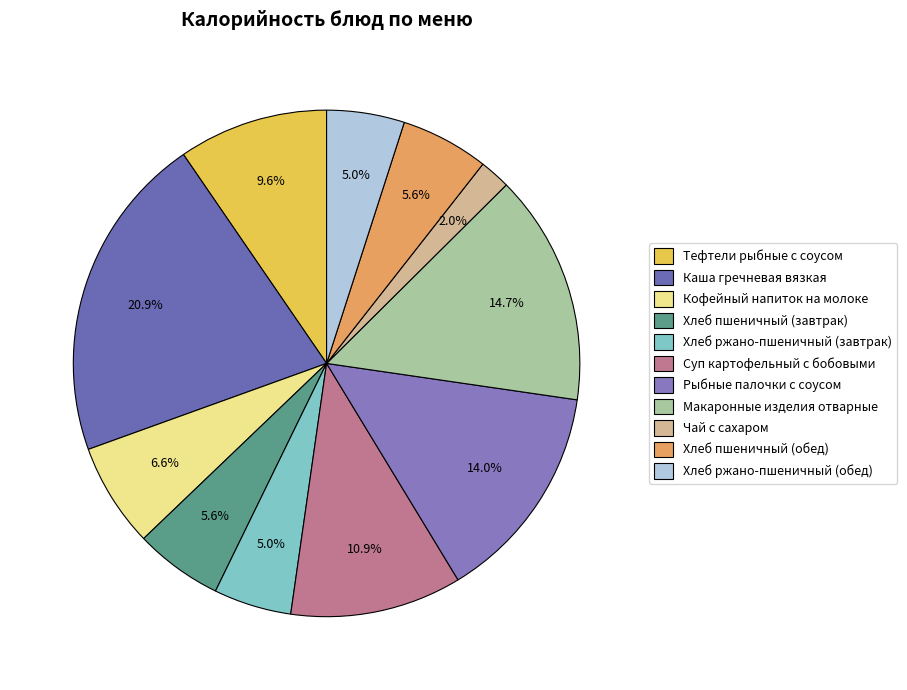

What is the largest slice in the pie chart?

Каша гречневая вязкая